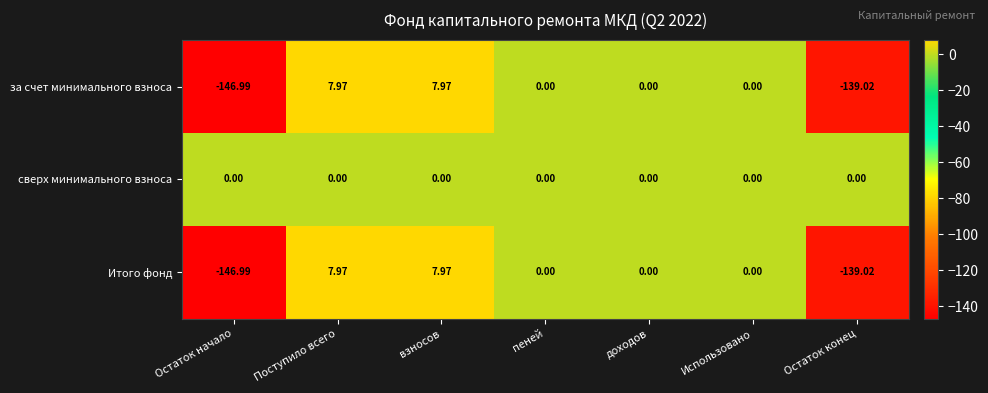

Which label corresponds to the smallest value in the chart?

Остаток начало